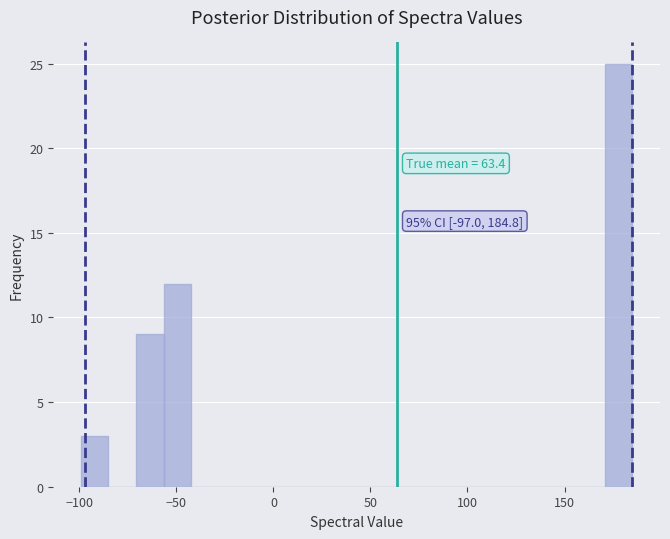

Read against the x-axis, roughly where is the centre of the tallest bar?

180